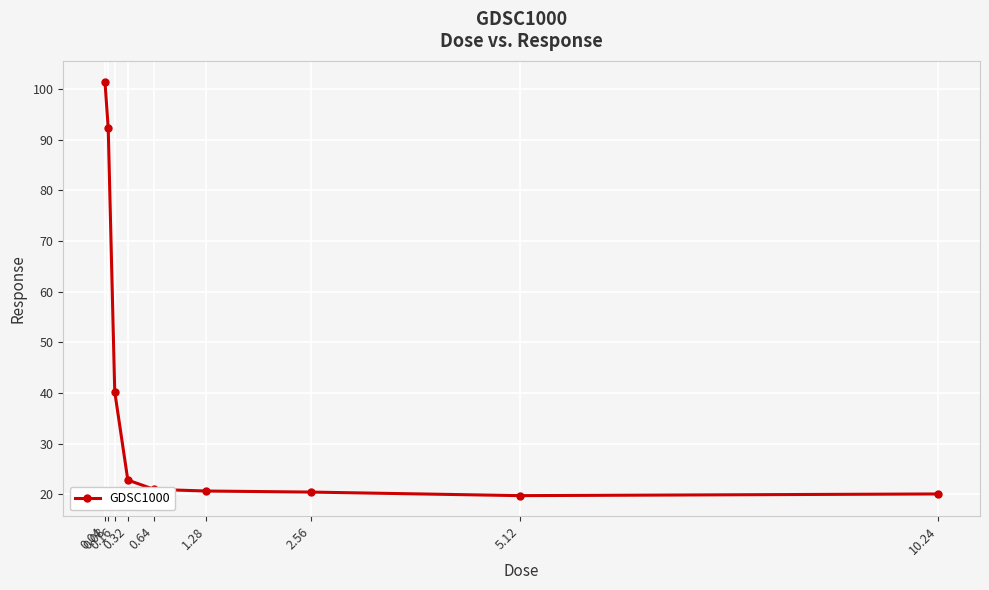

What is the value of the 7th point from the left?

20.4